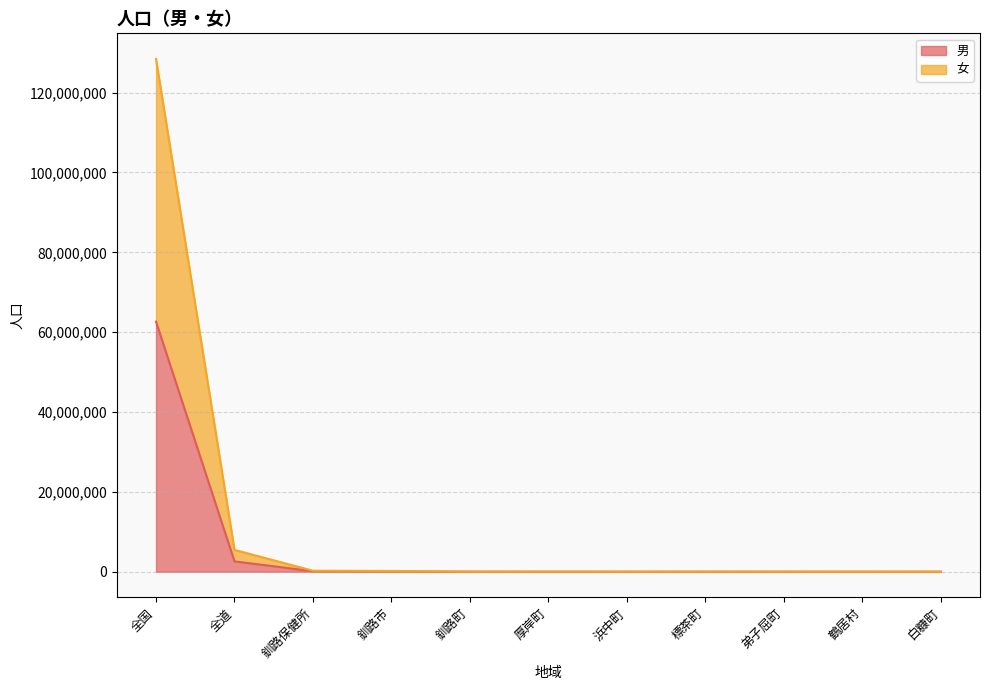

True or false: 女 and 男 cross at least once.

False